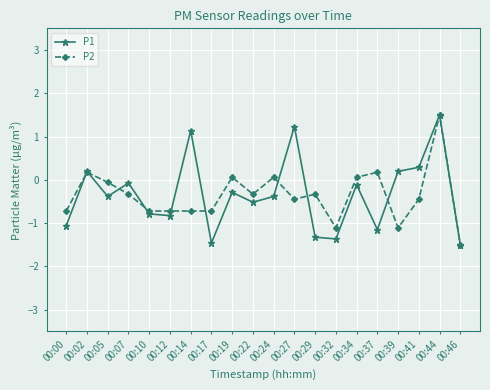

What value does the P1 series have at 00:05?

-0.4